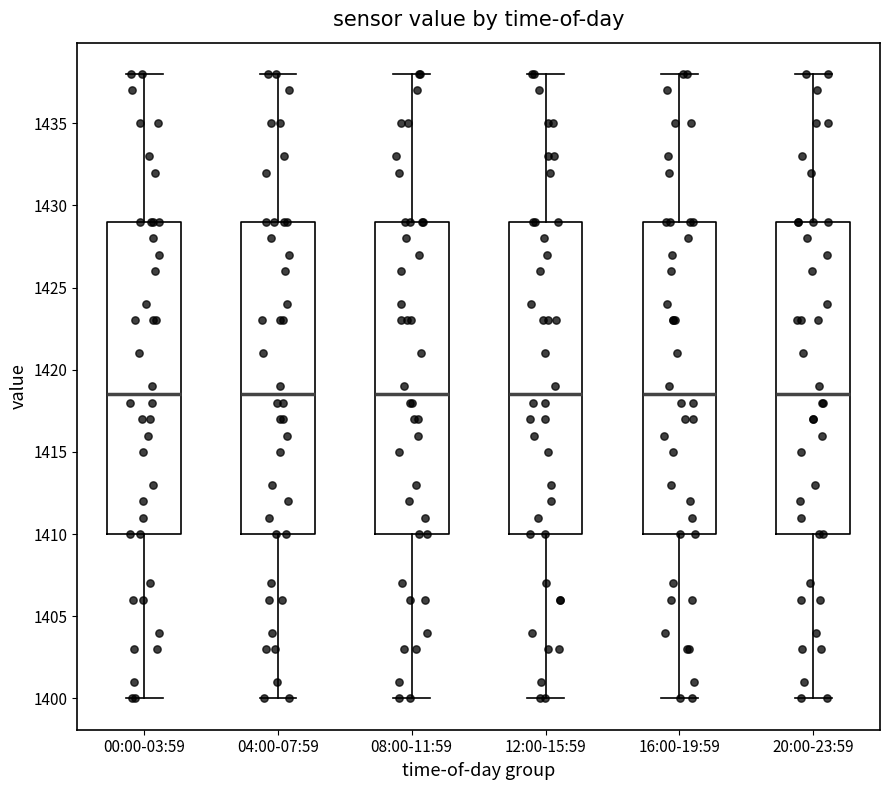

Where does the median line of the box for 04:00-07:59 sit on the y-axis? The values are not printed on the chart, so give them approximately, as read against the axis.

1418.5